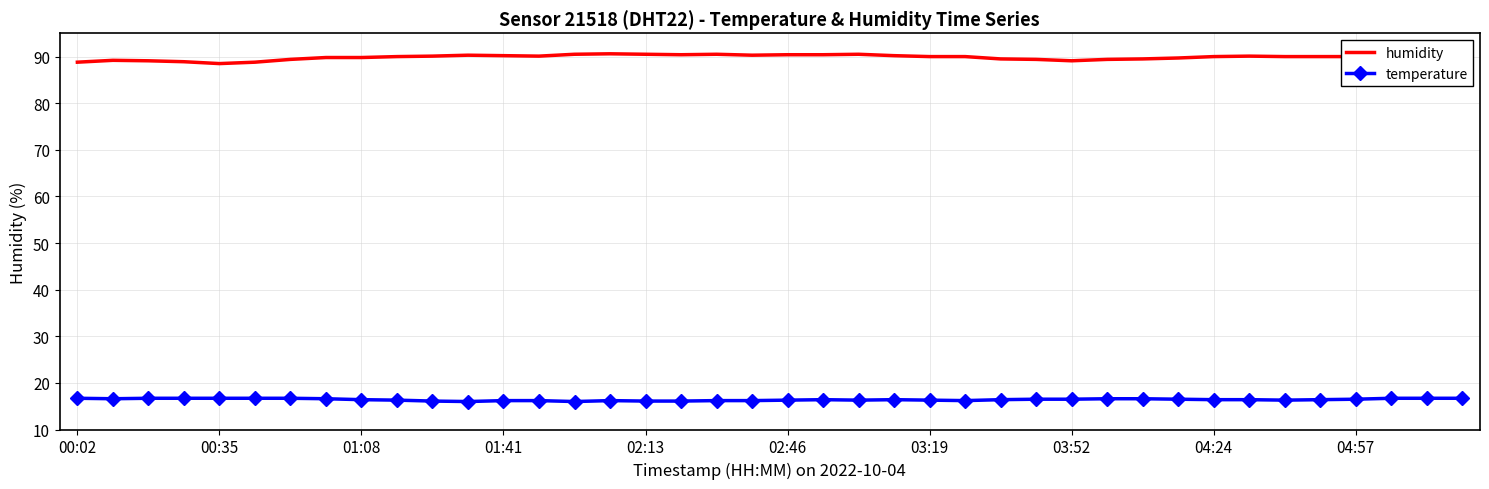

Which series has the largest total across all categories?

humidity